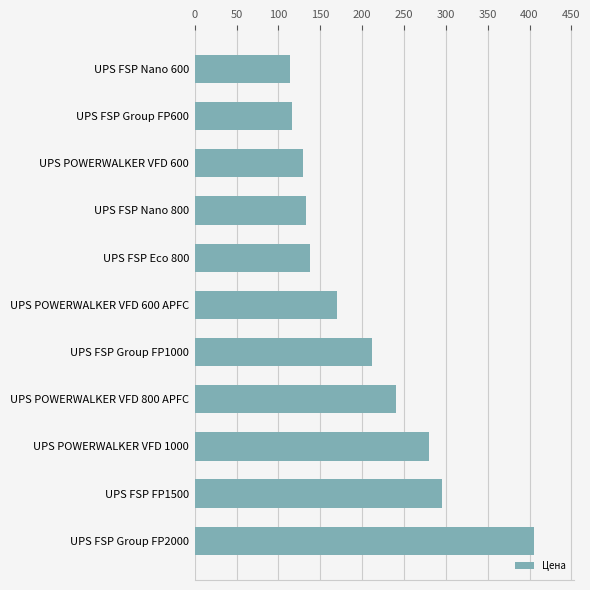

Which has a higher value, UPS FSP Eco 800 or UPS POWERWALKER VFD 1000?

UPS POWERWALKER VFD 1000